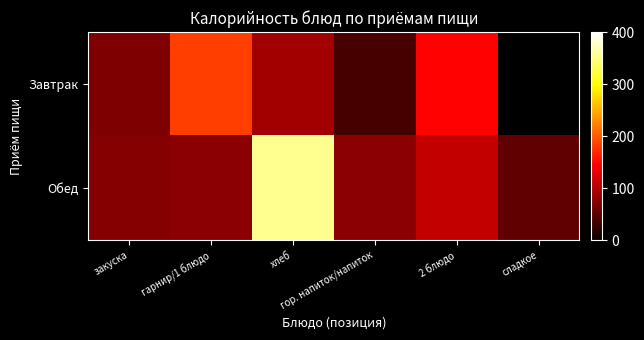

List the series in order of their peak value, highest first.

Обед, Завтрак